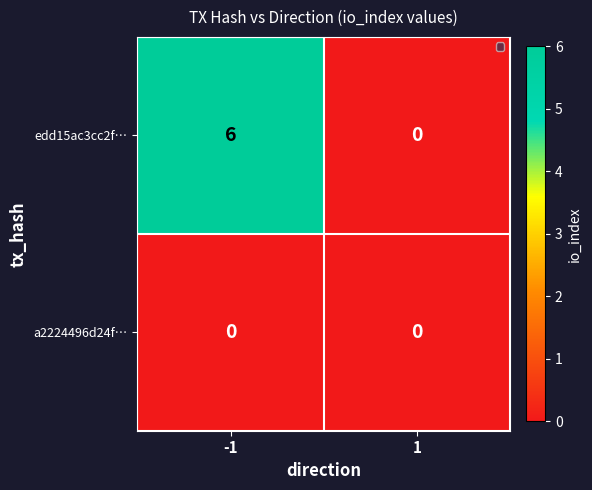

What is the maximum value shown in the chart?

6